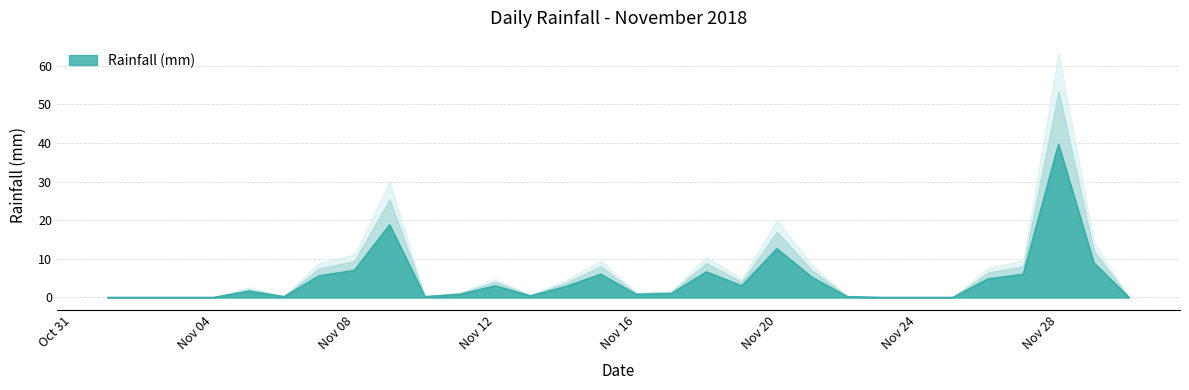

List the labels in order of value, largest first.

2018-11-28, 2018-11-09, 2018-11-20, 2018-11-29, 2018-11-08, 2018-11-18, 2018-11-15, 2018-11-27, 2018-11-07, 2018-11-21, 2018-11-26, 2018-11-12, 2018-11-19, 2018-11-14, 2018-11-05, 2018-11-17, 2018-11-11, 2018-11-16, 2018-11-13, 2018-11-06, 2018-11-10, 2018-11-22, 2018-11-01, 2018-11-02, 2018-11-03, 2018-11-04, 2018-11-23, 2018-11-24, 2018-11-25, 2018-11-30